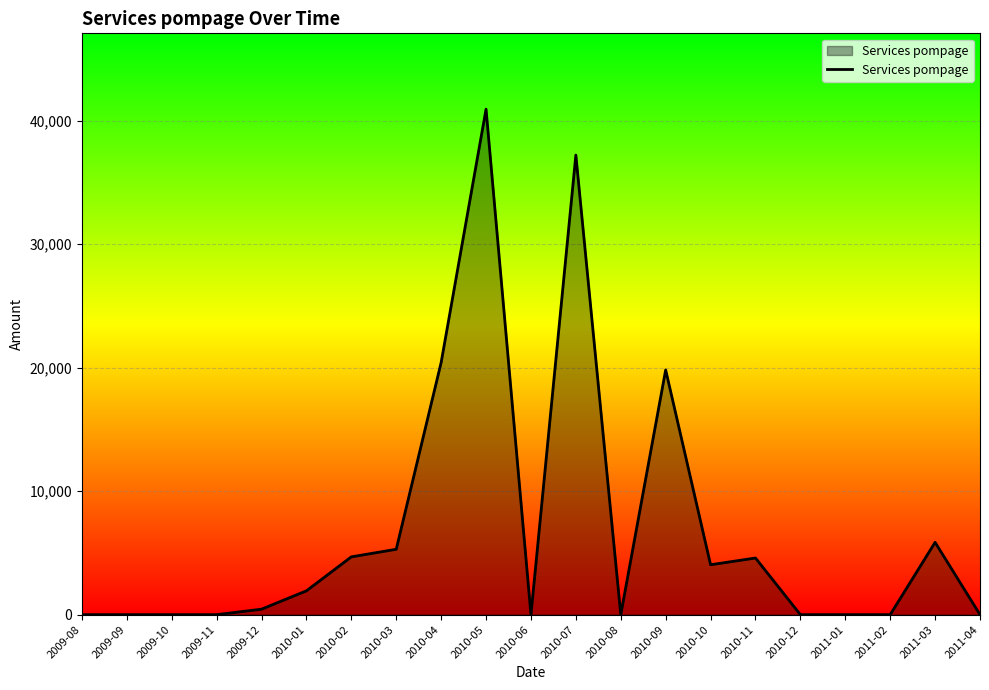

True or false: the data has more than 0 interior local peaks.

True